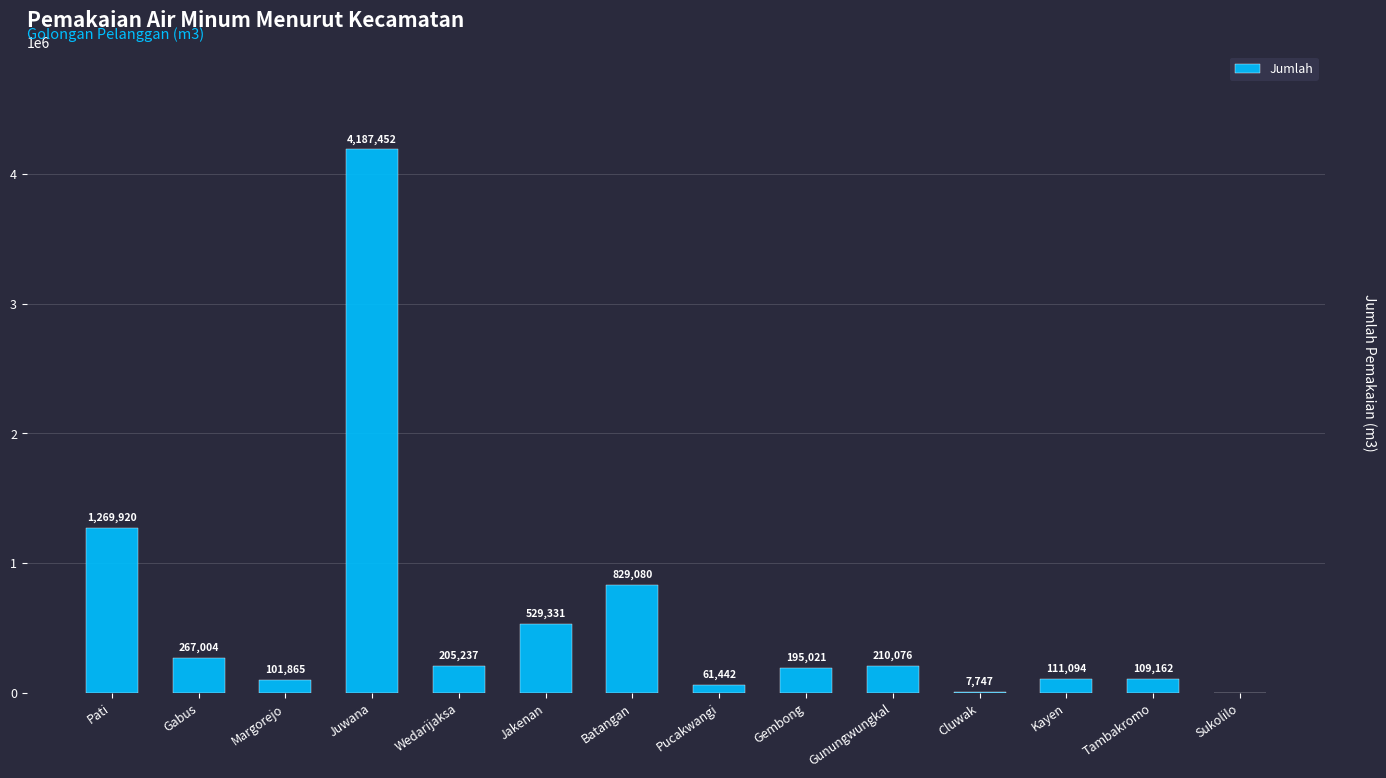

What is the sum of the values at Sukolilo and Juwana?

4187452